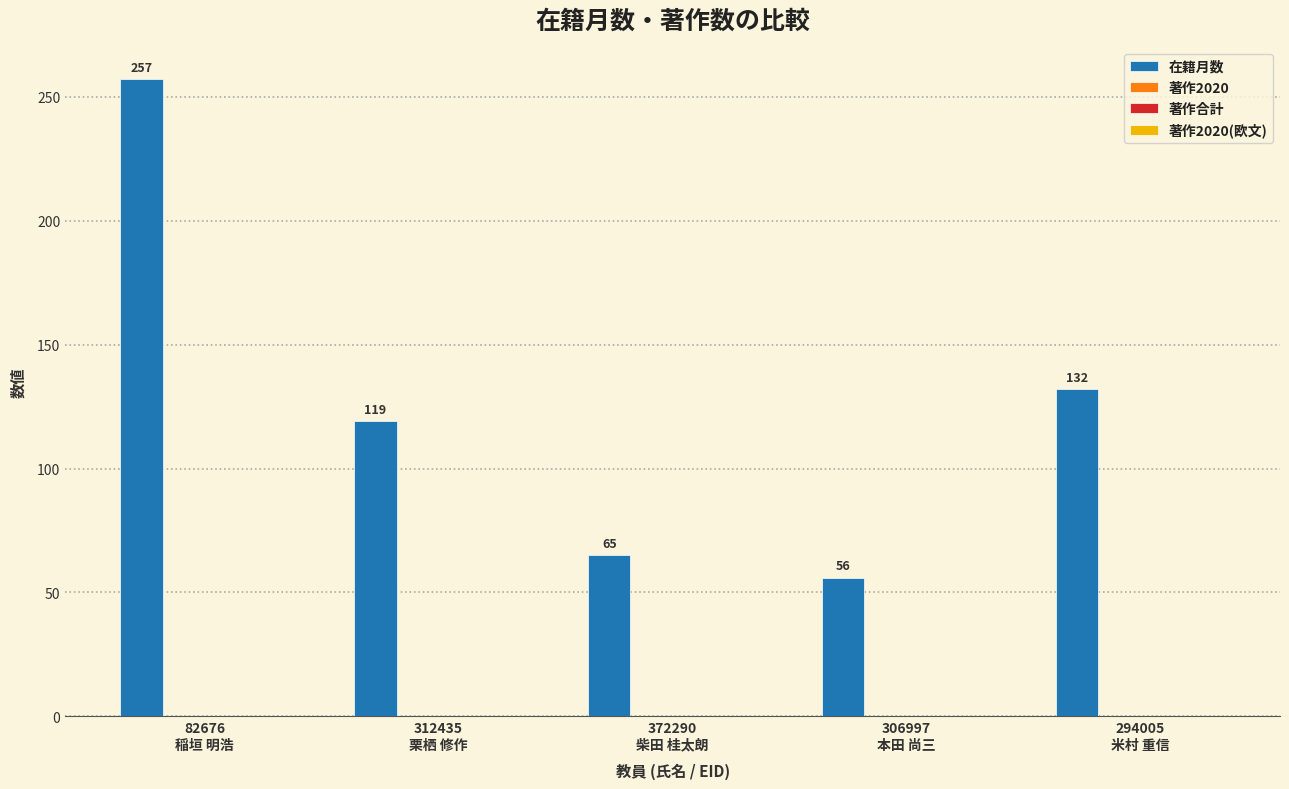

What is the greatest value displayed?

257